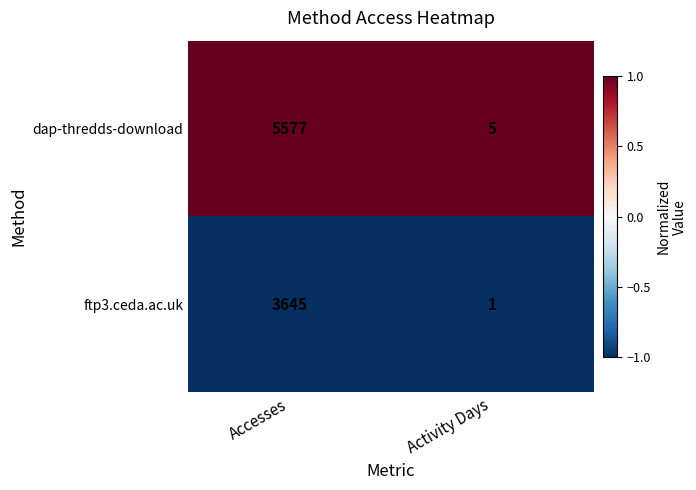

Which category has the highest value across all series?

Accesses